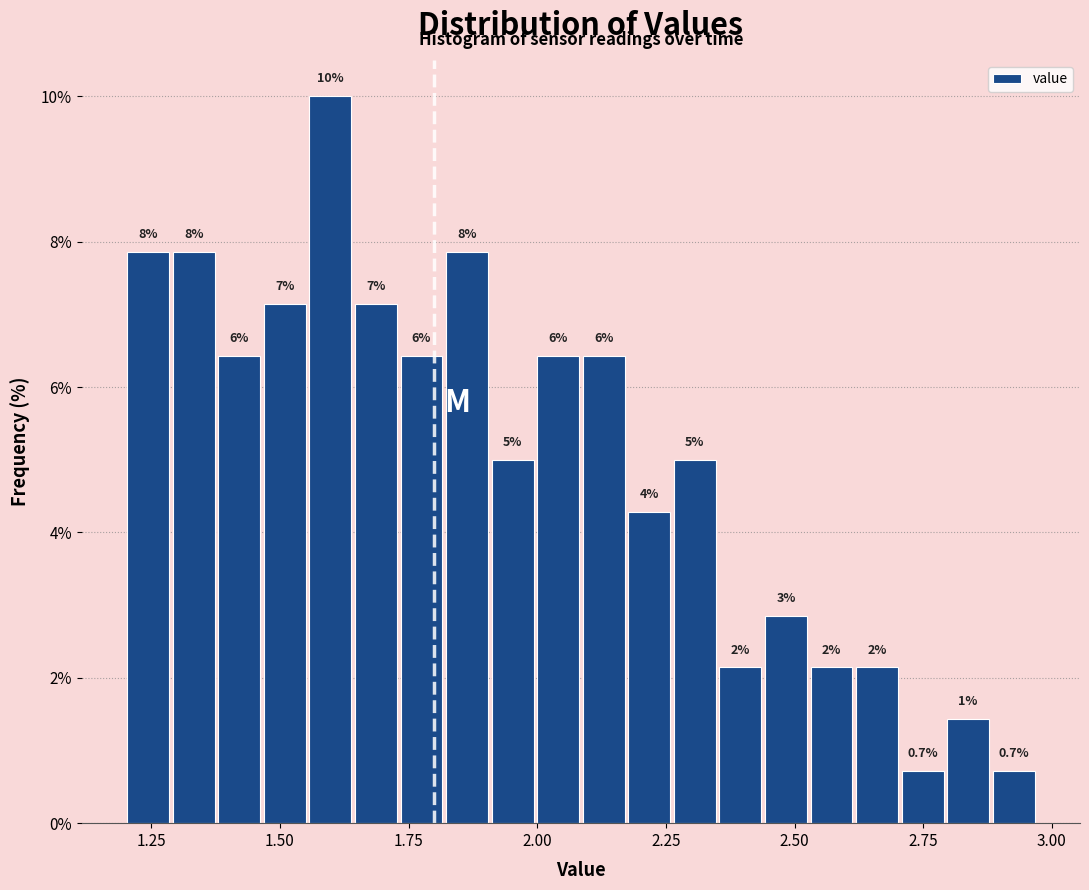

Around what value on the x-axis is the tallest bar? Give the approximate position of its centre, as read against the axis.

1.60